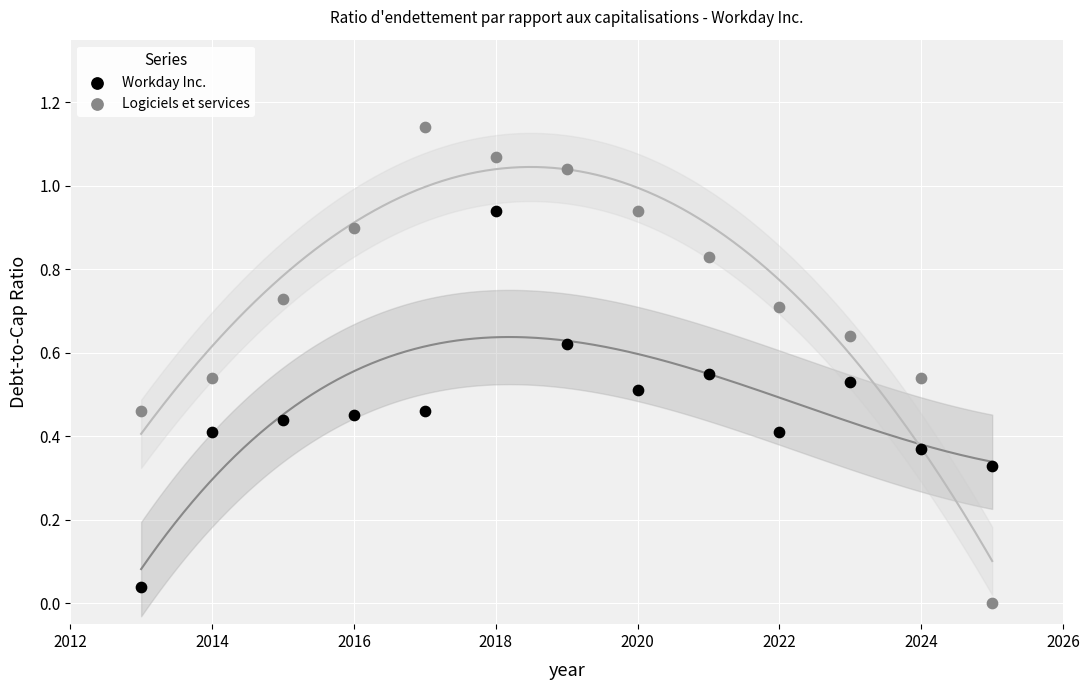

Across all data points, what is the range of X values (max minus min)?

12.0